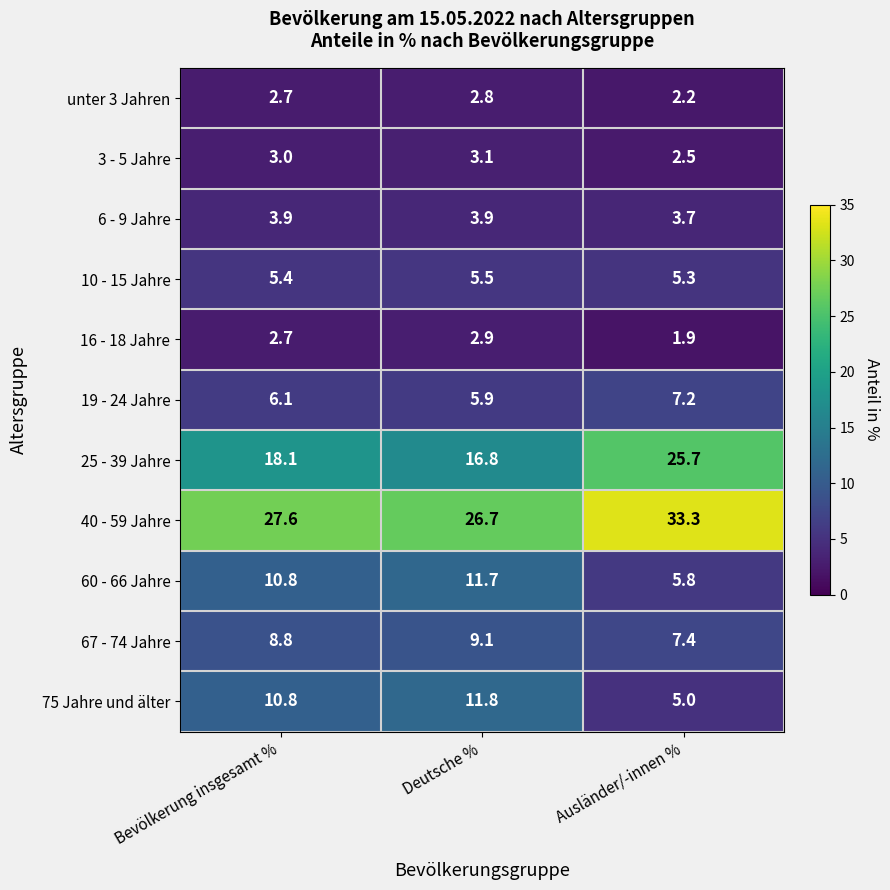

Which category has the highest value in the 19 - 24 Jahre series?

Ausländer/-innen %